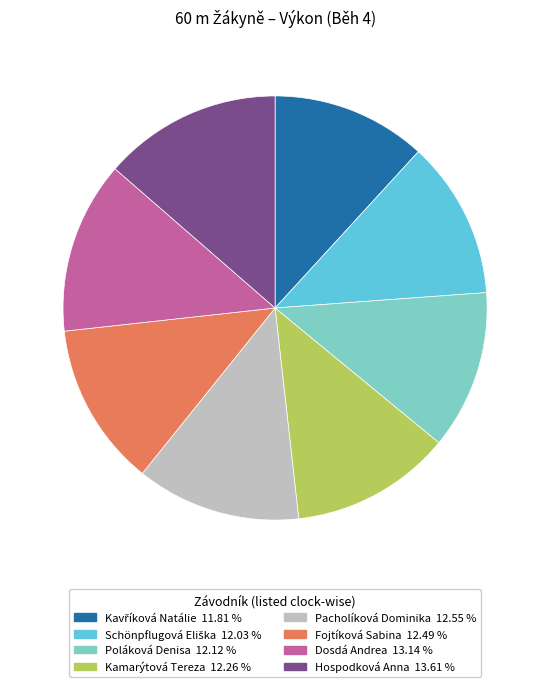

What is the ratio of the value at Hospodková Anna to the value at Kamarýtová Tereza?

1.1